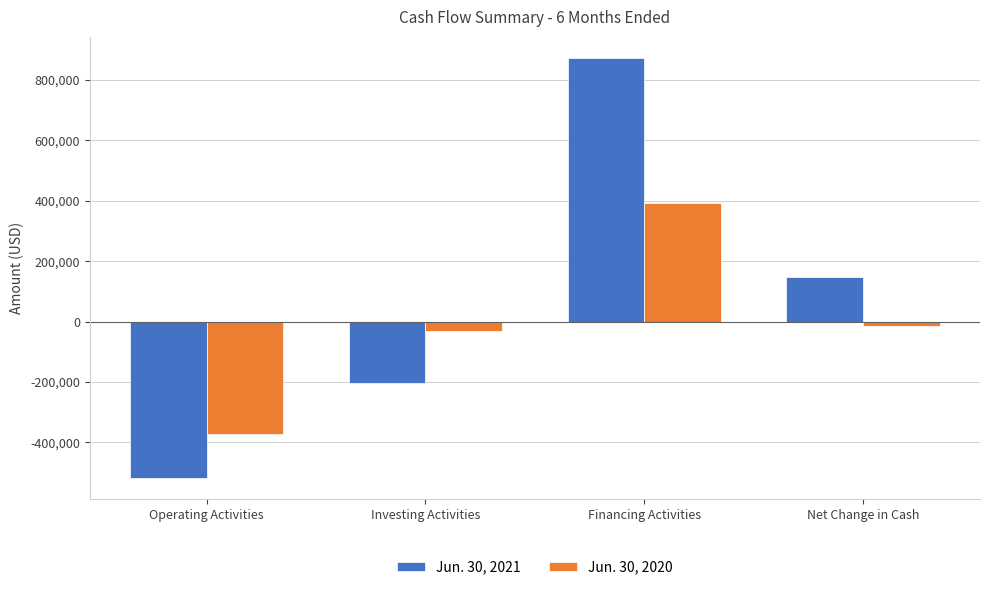

Where does the Jun. 30, 2020 series first go above -13888?

Financing Activities